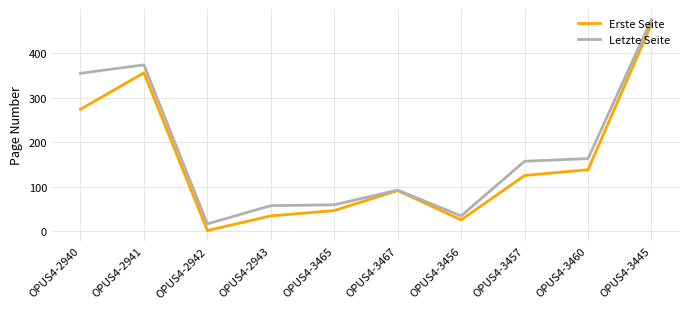

Which series has the largest total across all categories?

Letzte Seite